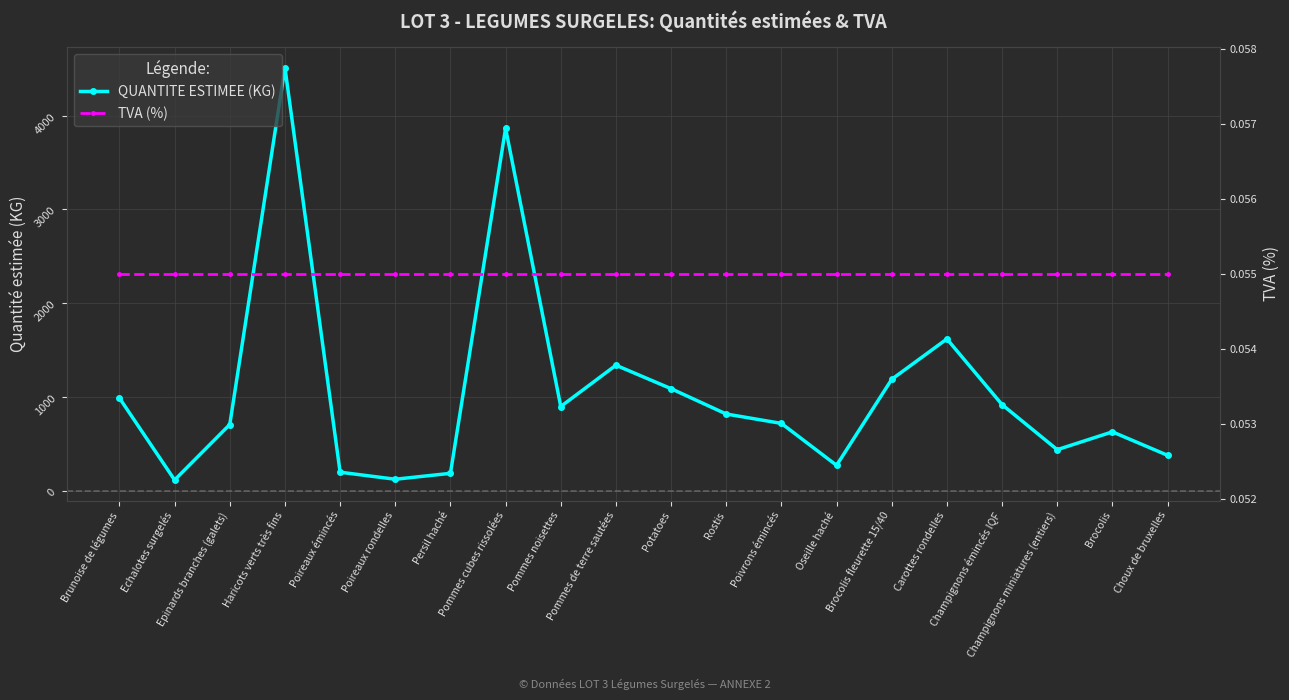

How many lines are shown in the chart?

2